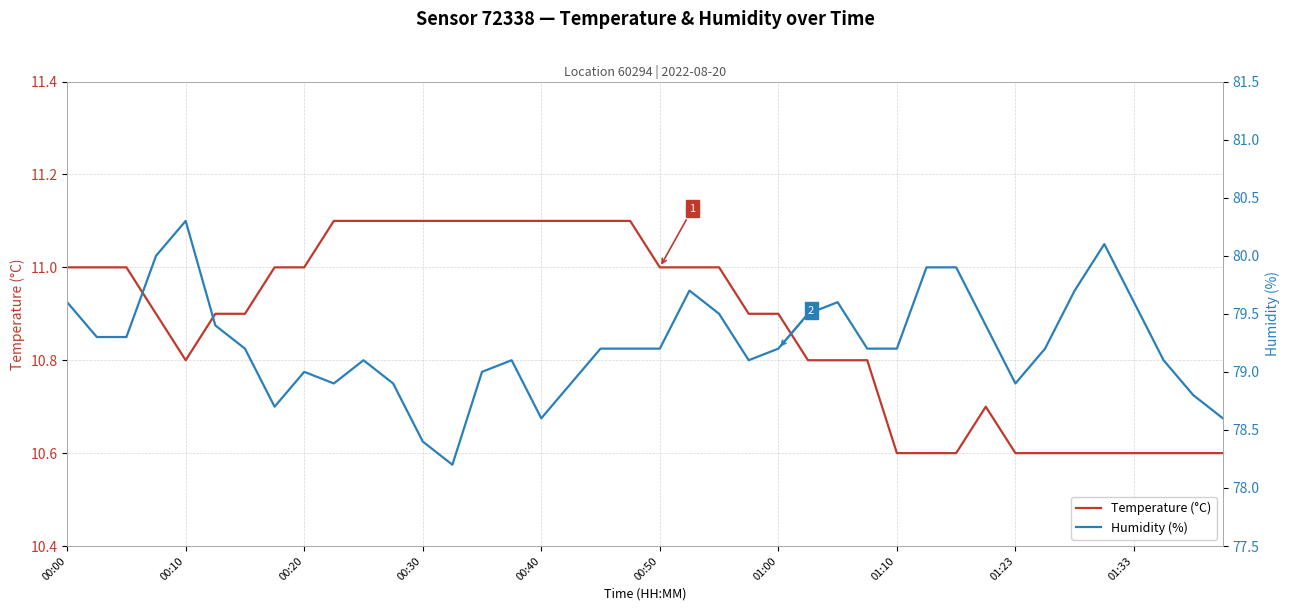

True or false: Temperature (°C) and Humidity (%) intersect in this chart.

False